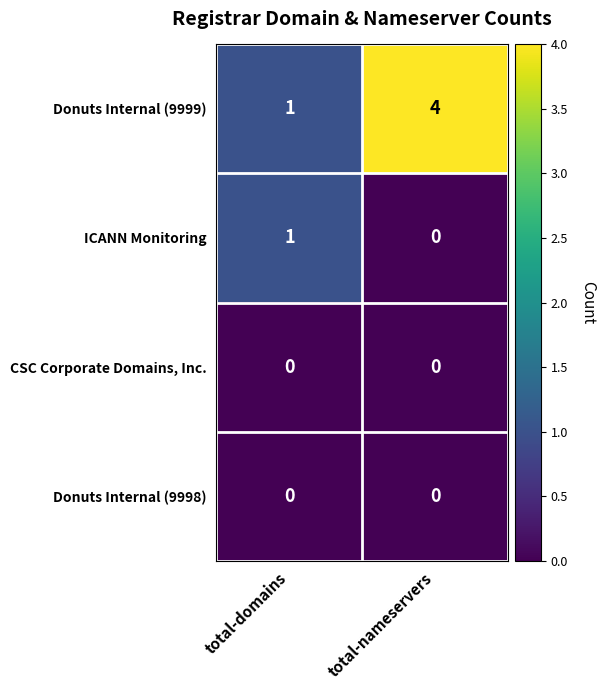

Where is ICANN Monitoring nearest to the value 0?

total-nameservers